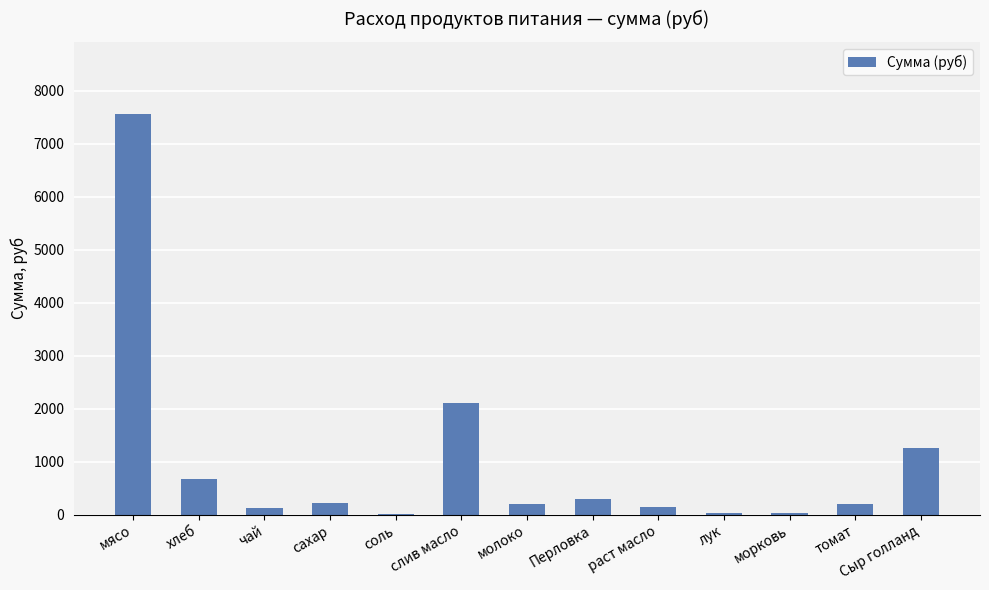

True or false: the data shows 224.4 at сахар.

True